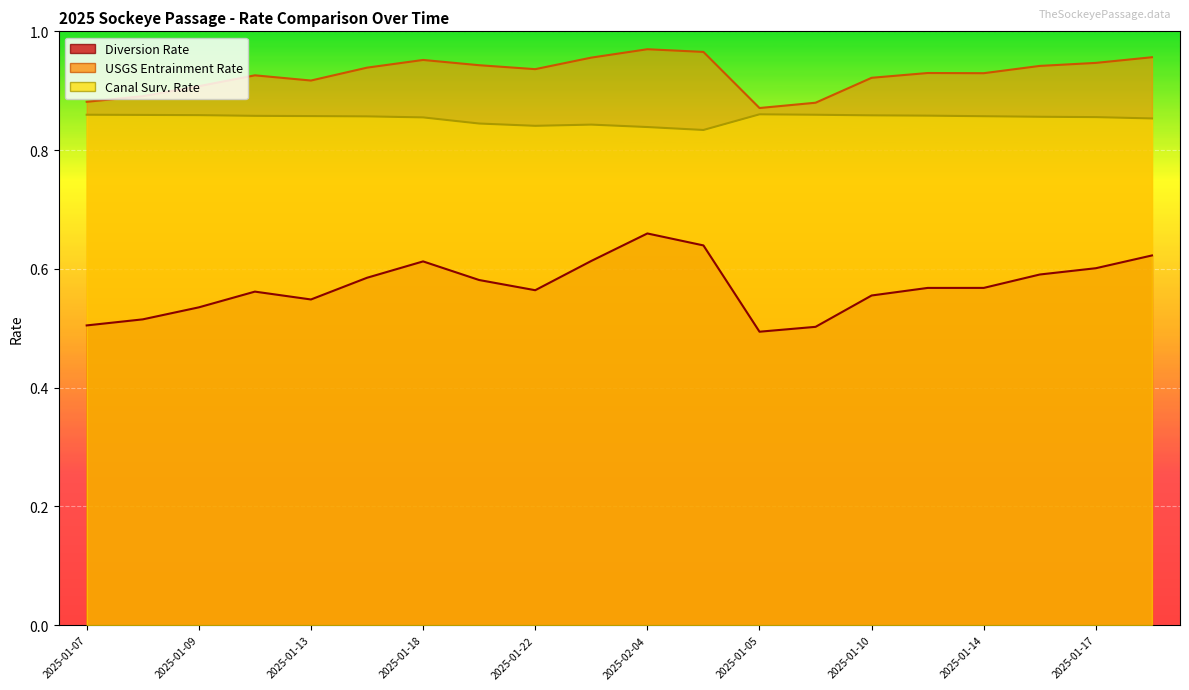

What position from the right is 2025-01-15?

15